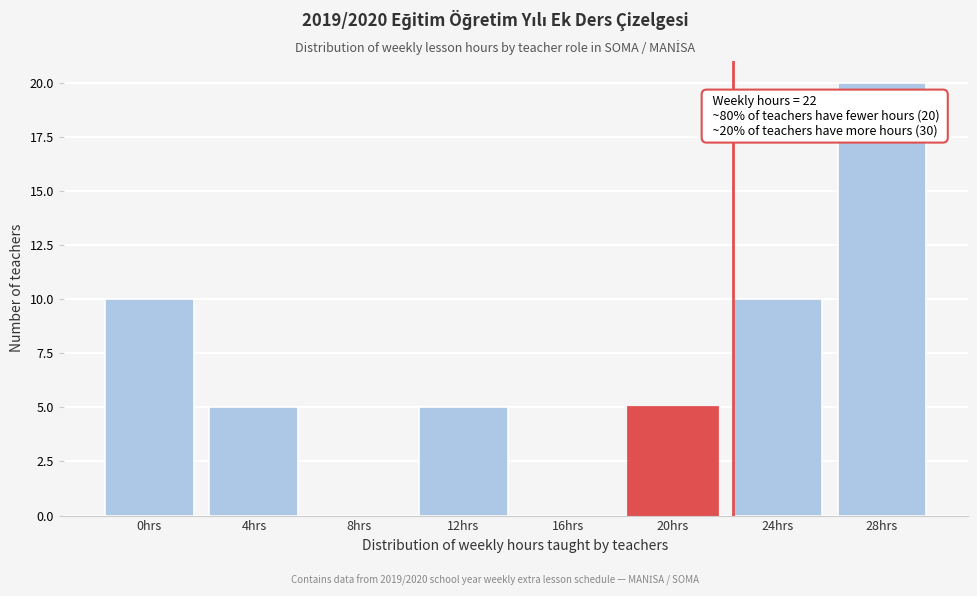

Reading left to right, what are all the values shown in this chart?

0hrs=10	4hrs=5	8hrs=0	12hrs=5	16hrs=0	20hrs=5	24hrs=10	28hrs=20